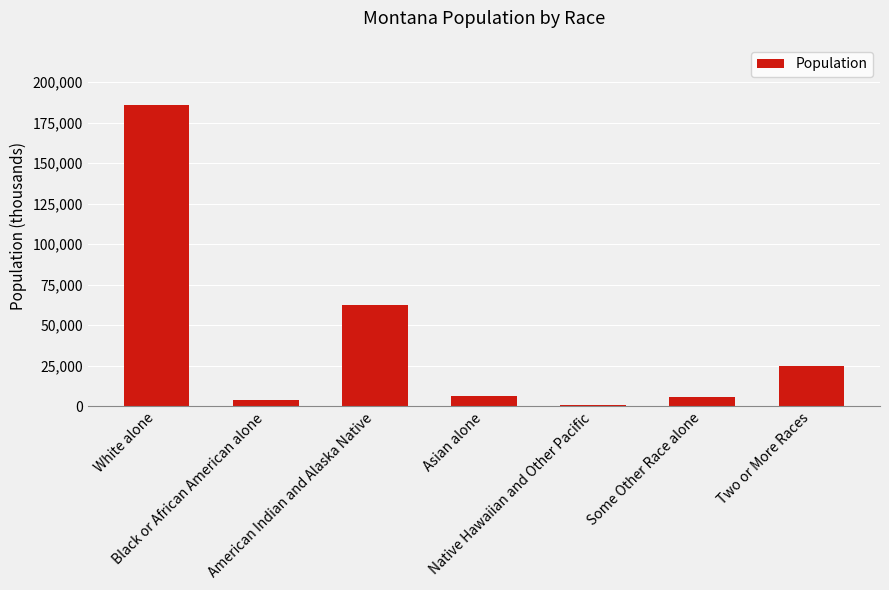

What is the sum of all values?

290338